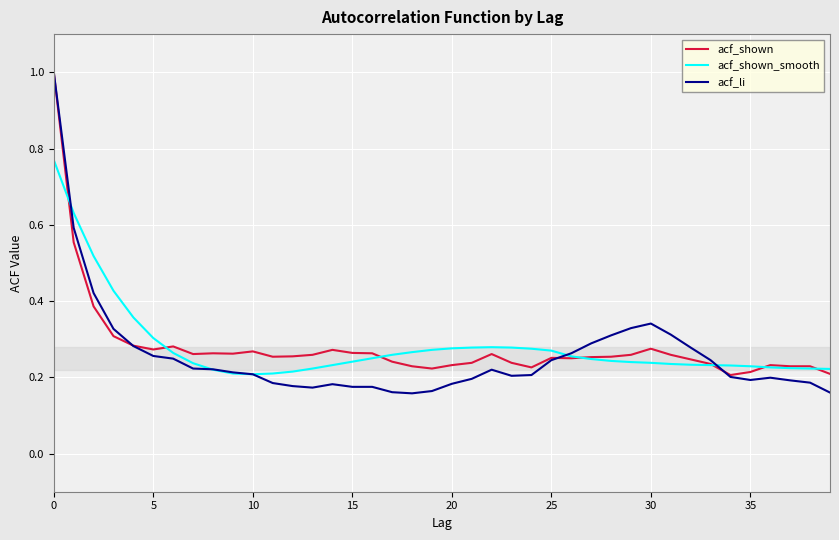

Which series has the largest range (max minus min)?

acf_li